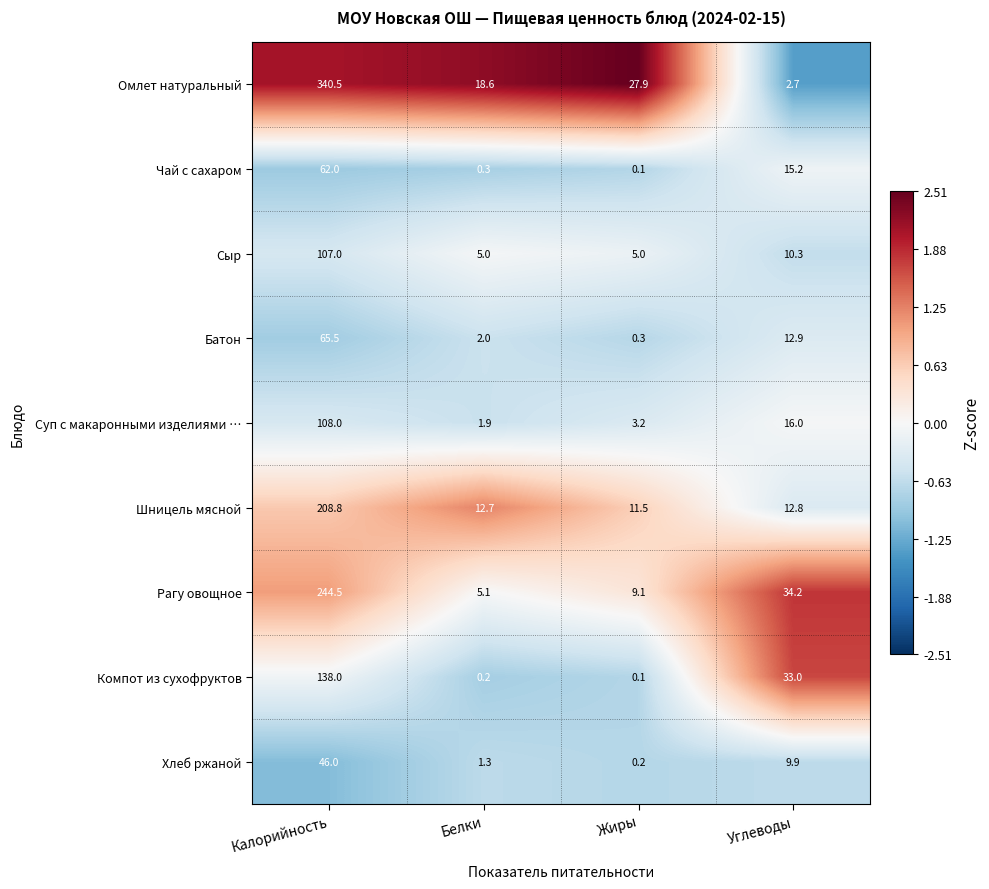

What is the sum of the Хлеб ржаной values at Жиры and Углеводы?

10.1